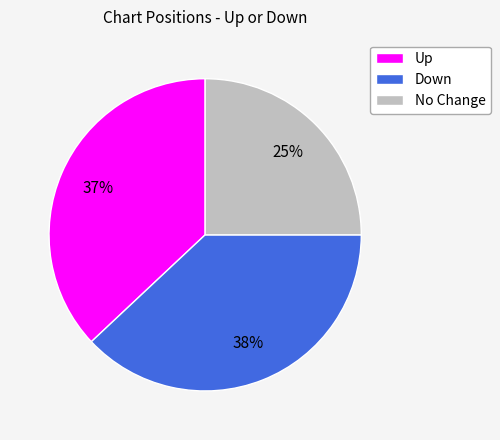

To the nearest percent, what is the average slice percentage?

33%